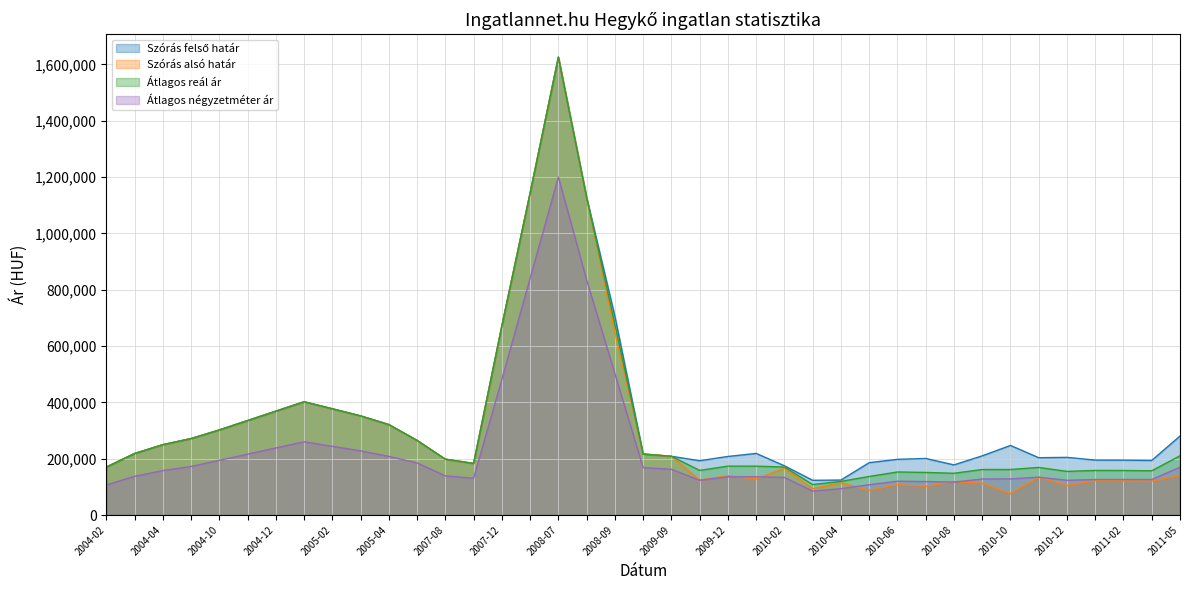

What is the difference between the highest and lowest values at 2005-02?

107792